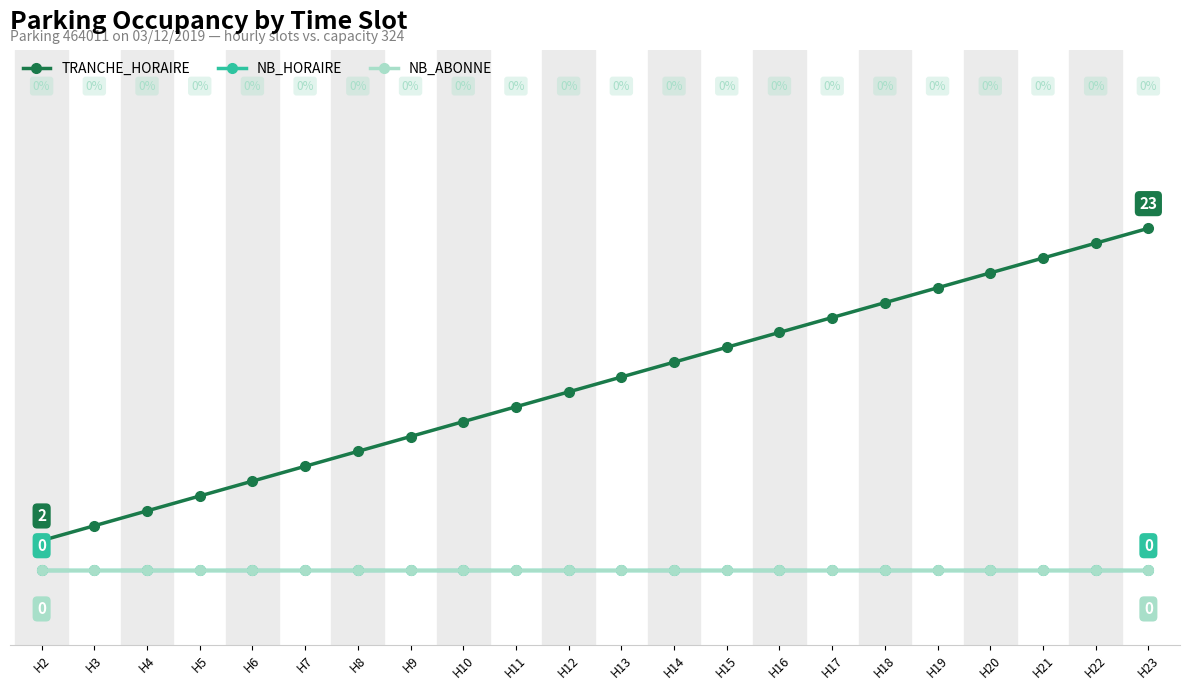

What is the difference between the maximum and minimum values in the TRANCHE_HORAIRE series?

21